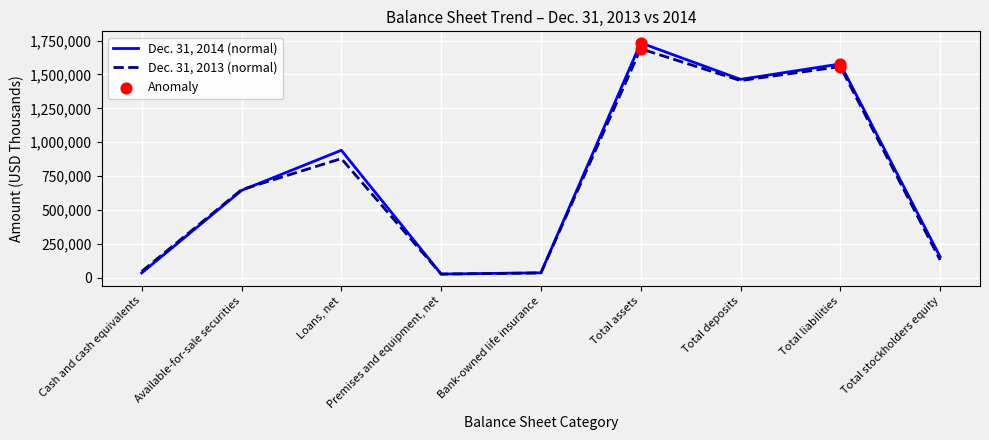

Which series has the largest range (max minus min)?

Dec. 31, 2014 (normal)